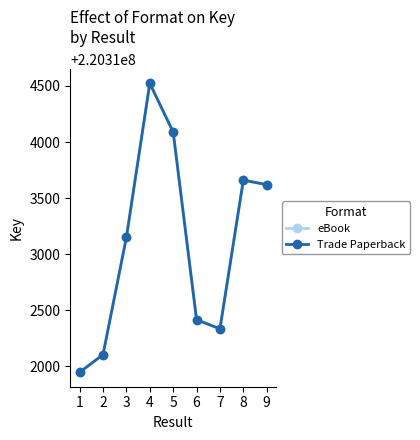

Is this an area chart (filled region under the line)?

No